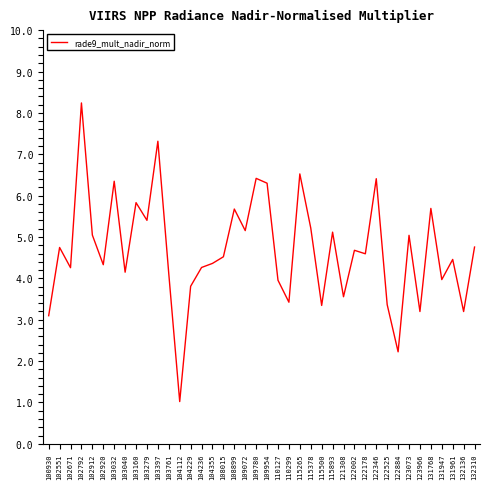

The chart shows a value of 3.2 at 132136. True or false?

True